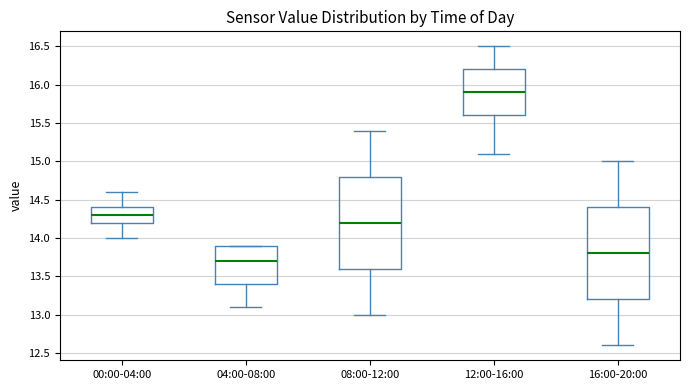

Which box has the highest median line?

12:00-16:00